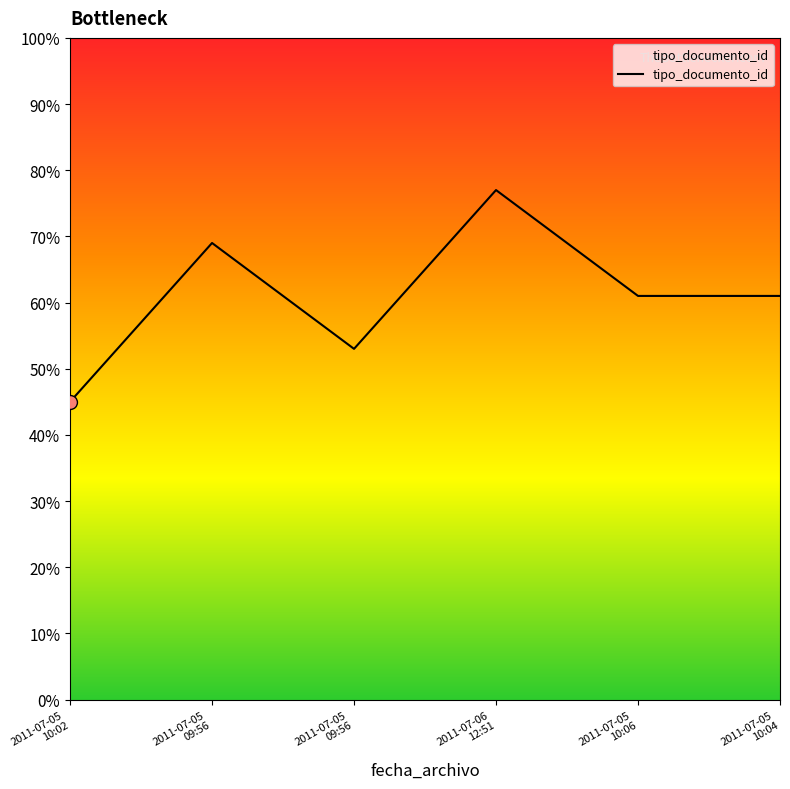

Does the chart have visible grid lines?

No